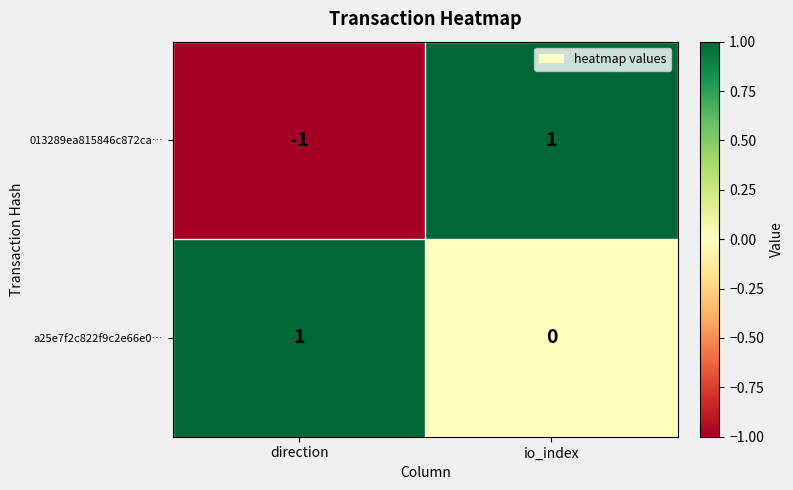

The value of 013289ea815846c872ca… at io_index is 1. True or false?

True